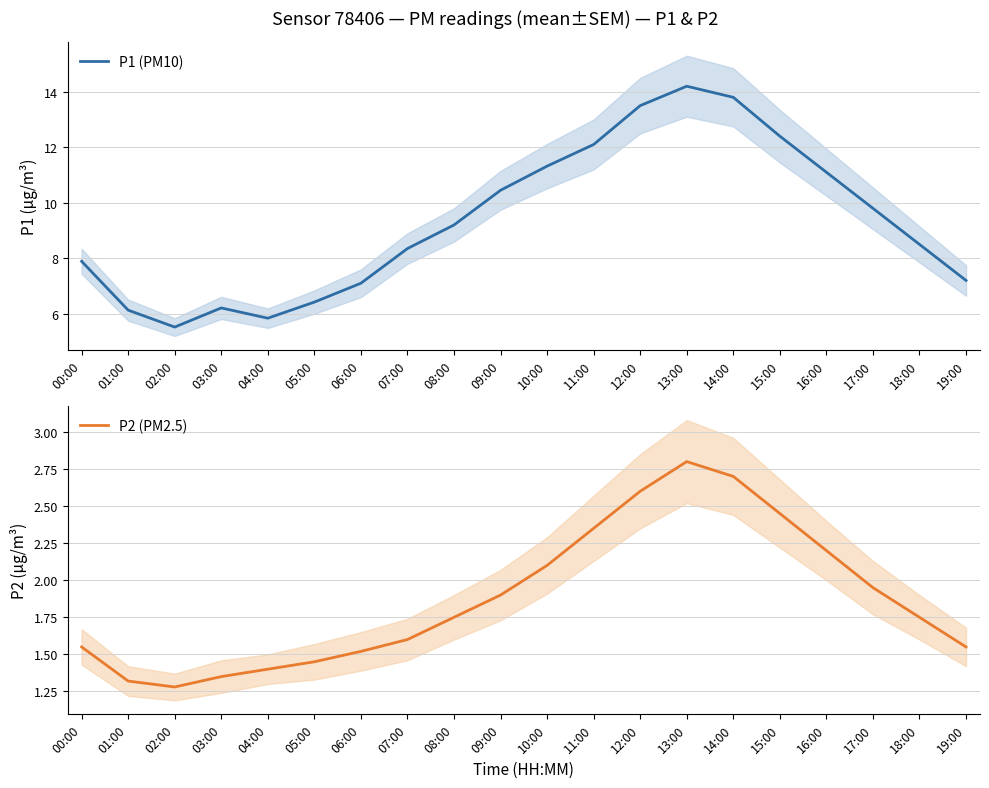

What position from the left is 06:00?

7